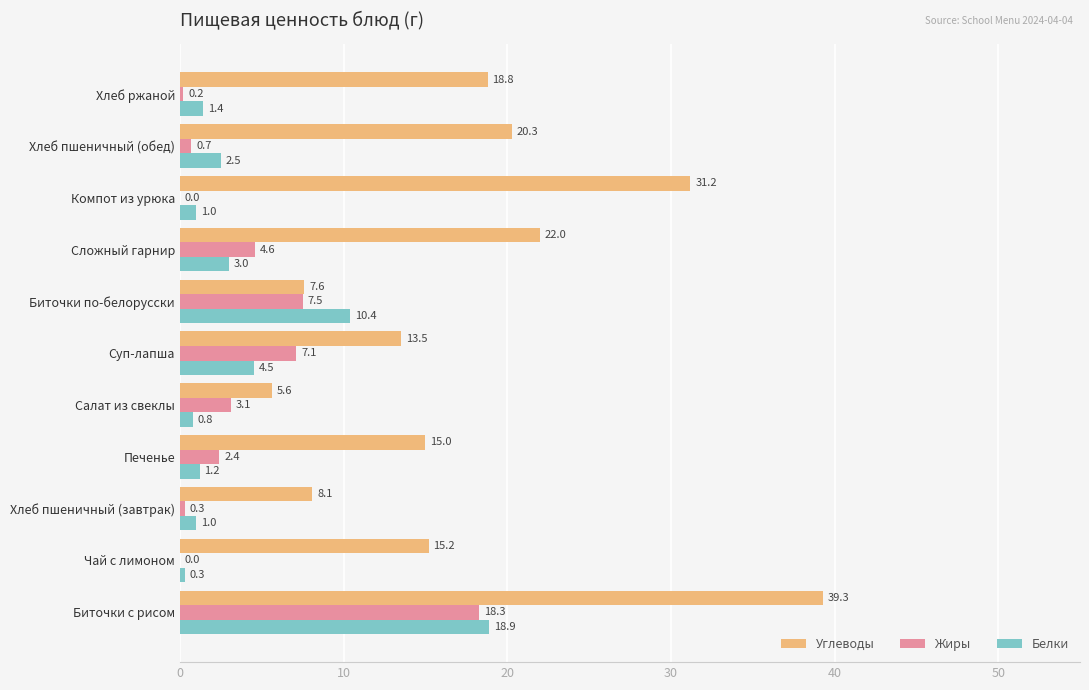

True or false: Углеводы has a value of 5.4 at Хлеб пшеничный (завтрак).

False